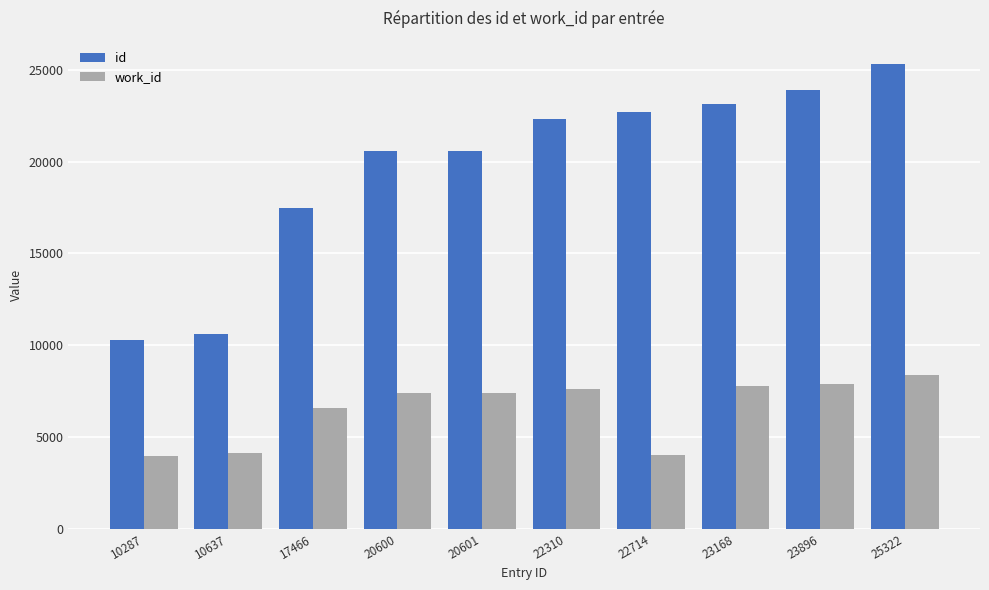

The value of id at 22310 is 13762. True or false?

False